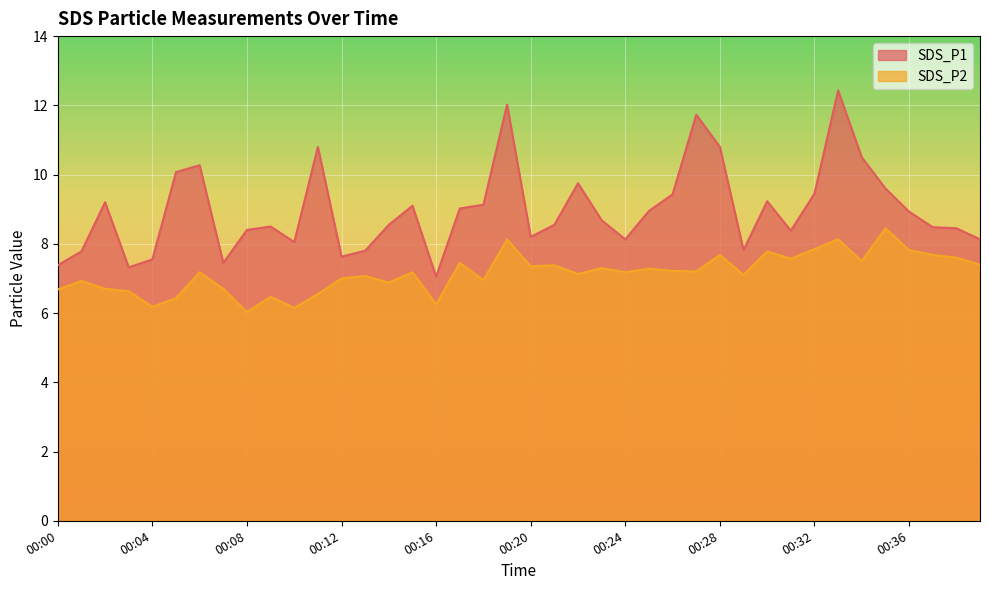

List the series in order of their peak value, lowest first.

SDS_P2, SDS_P1